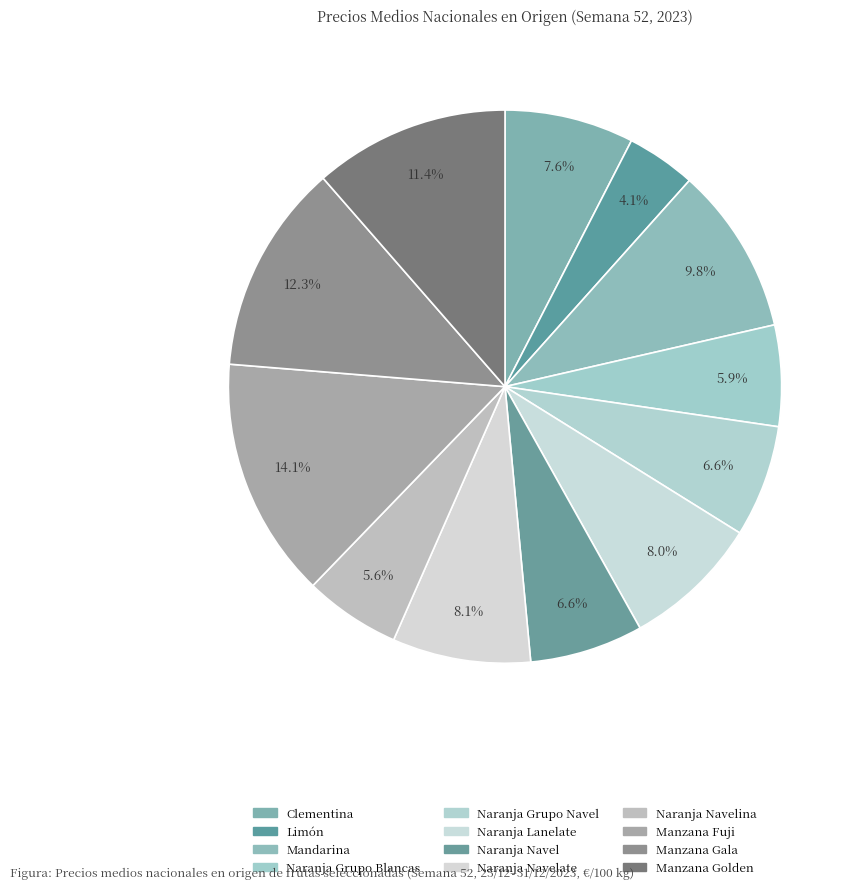

How many slices are in this pie chart?

12